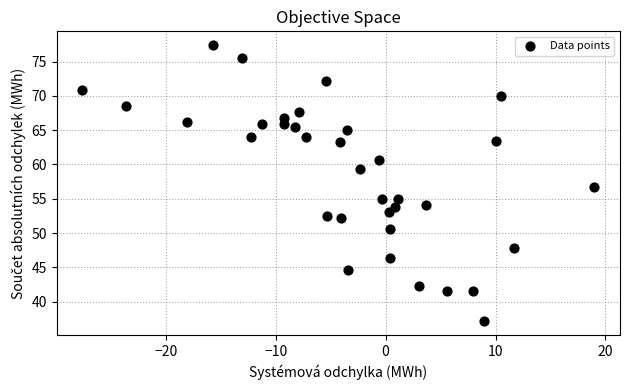

What is the range of Y values (max minus min)?

40.3